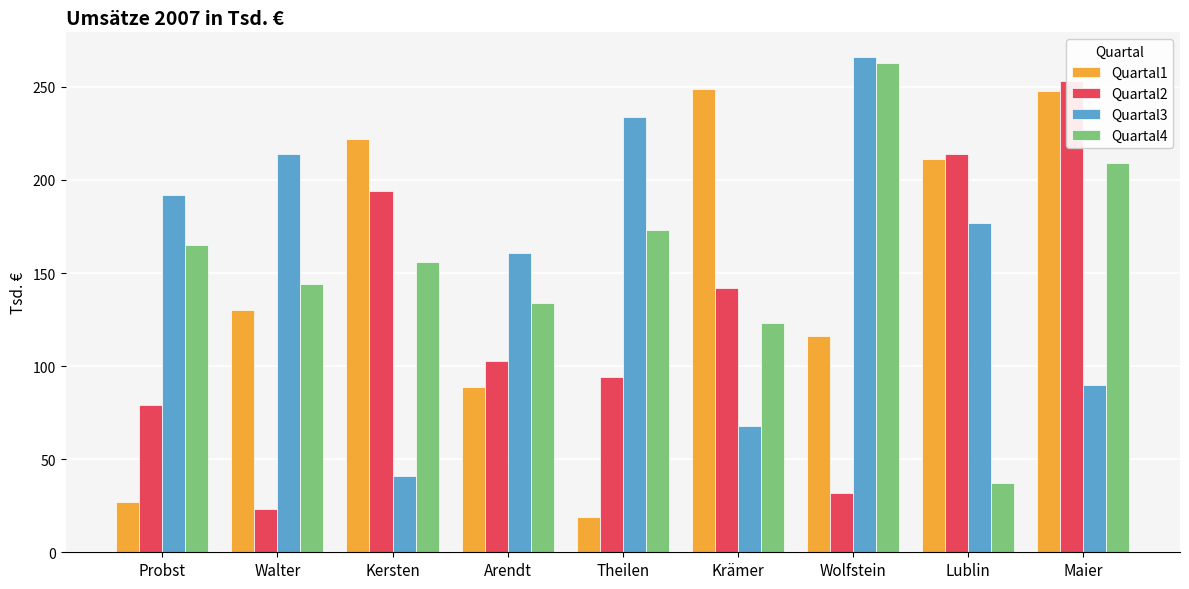

How many values in the Quartal4 series are below 156?

4